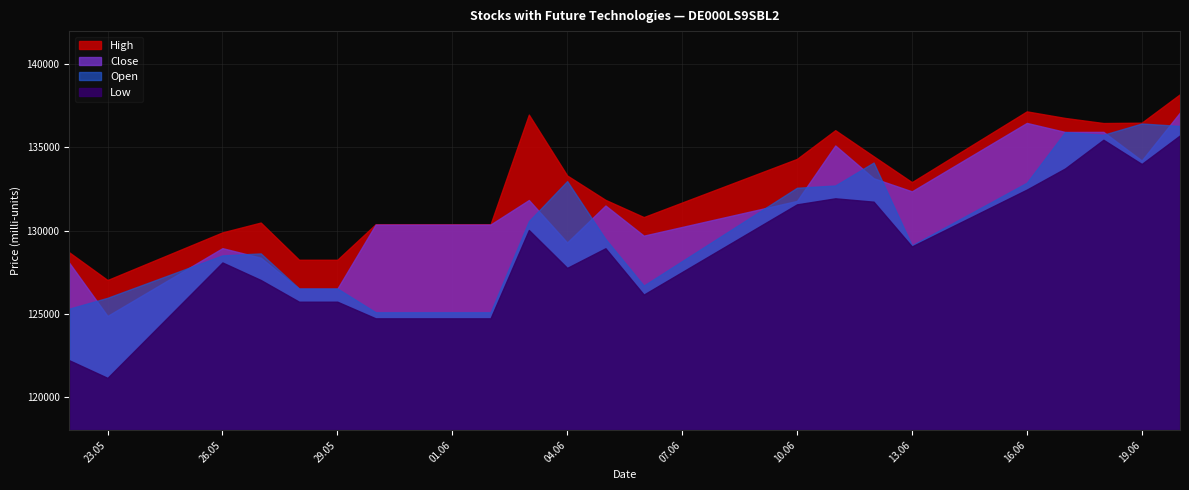

Which series has the largest total across all categories?

High